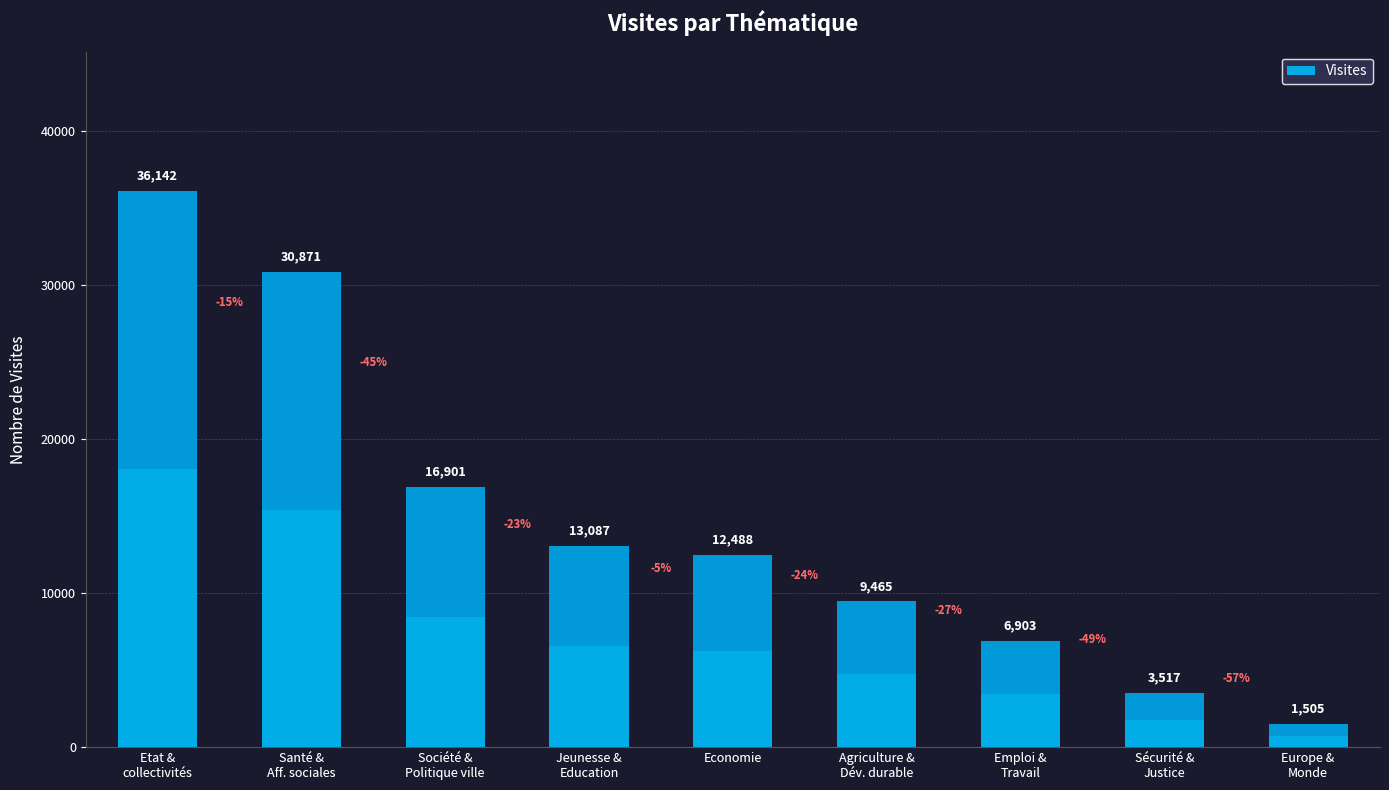

Which has a higher value, Société &
Politique ville or Sécurité &
Justice?

Société &
Politique ville